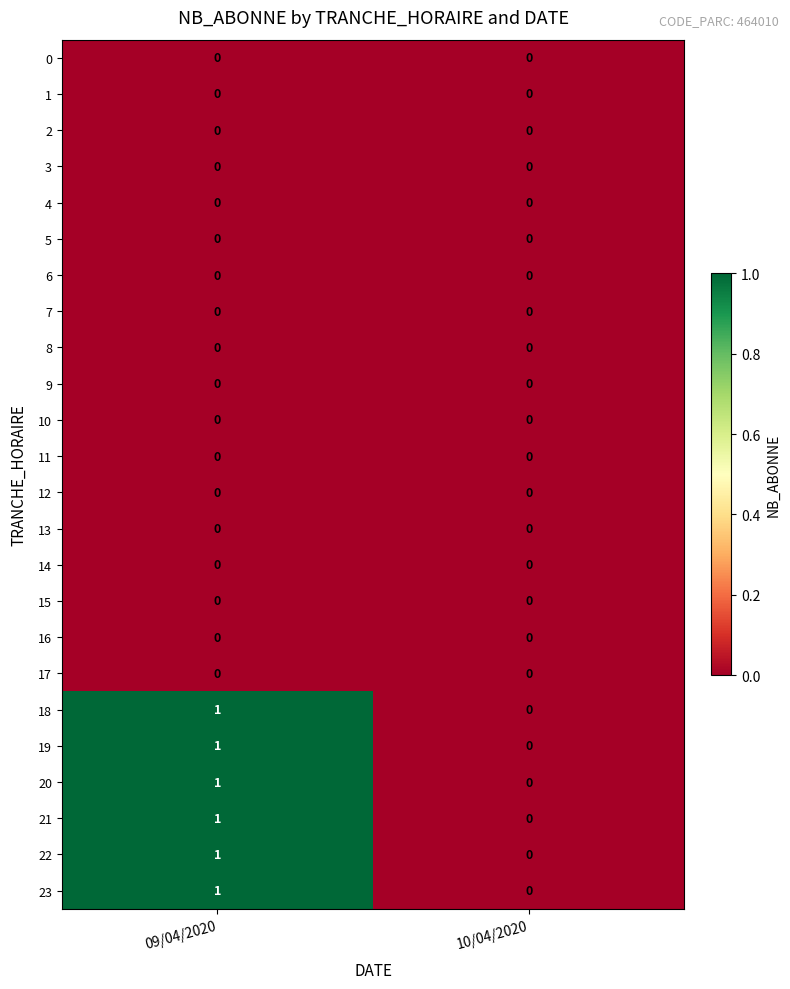

Is it true that 14 equals 0 at 09/04/2020?

True